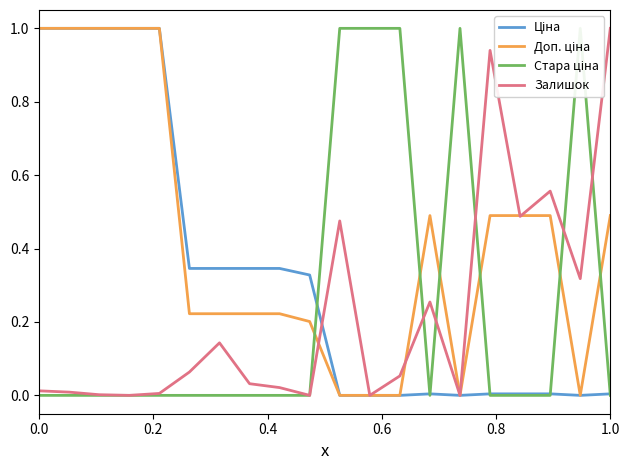

What is the difference between the maximum and minimum values in the Доп. ціна series?

1.0